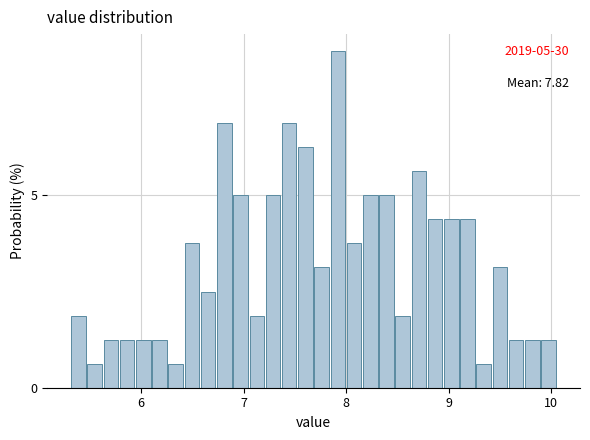

Read against the x-axis, roughly where is the centre of the tallest bar?

7.9